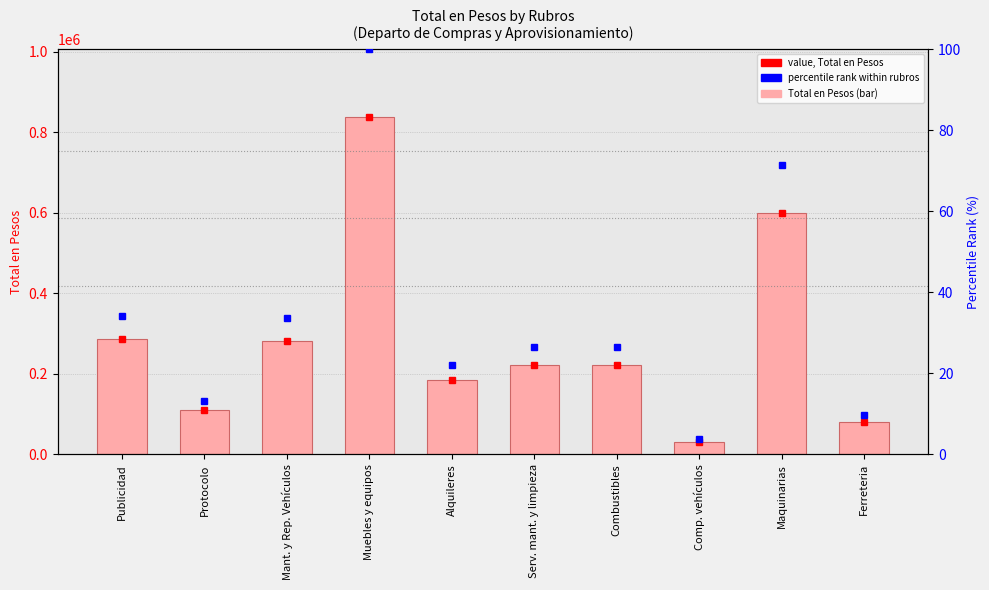

Reading left to right, what are all the values shown in this chart?

Publicidad=285561.9	Protocolo=109664.0	Mant. y Rep. Vehículos=281667.5	Muebles y equipos=838563.0	Alquileres=184404.5	Serv. mant. y limpieza=222085.1	Combustibles=222300.0	Comp. vehículos=31942.0	Maquinarias=599440.0	Ferreteria=80634.1